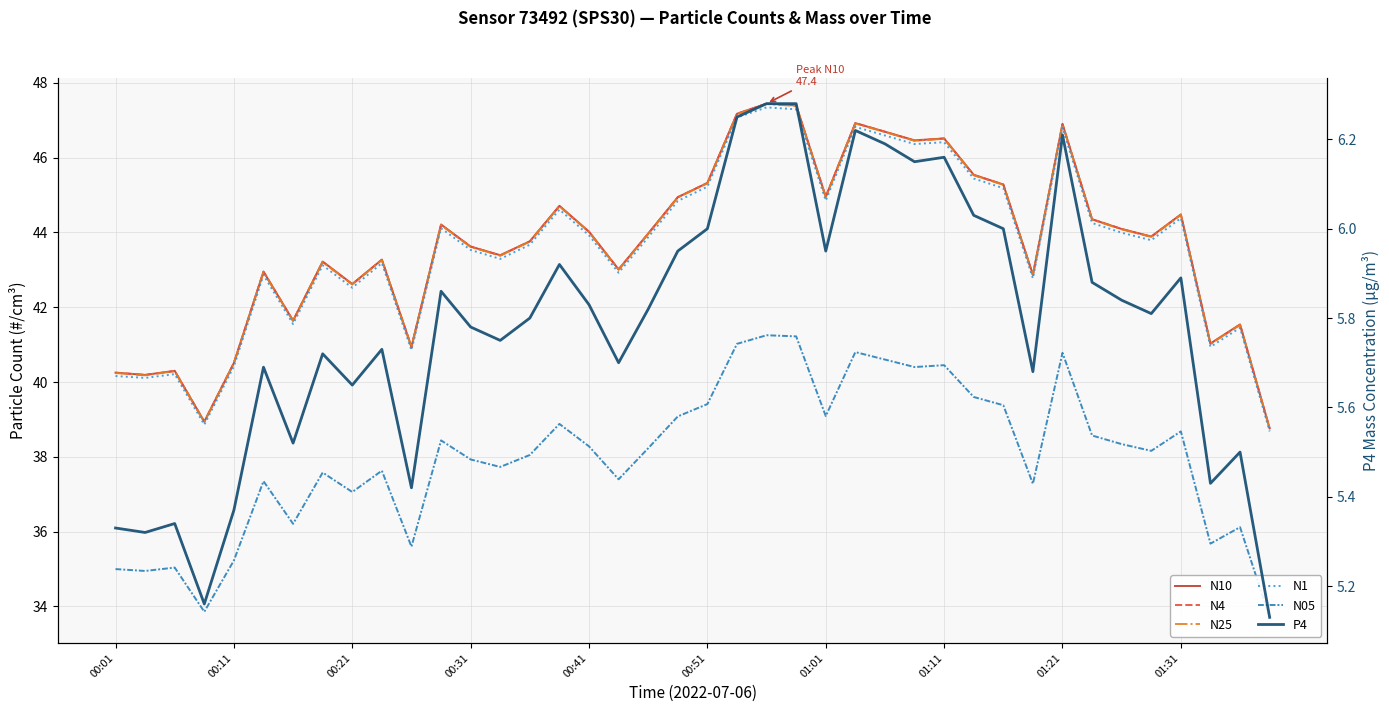

What is the difference between the maximum and minimum values in the N05 series?

7.5